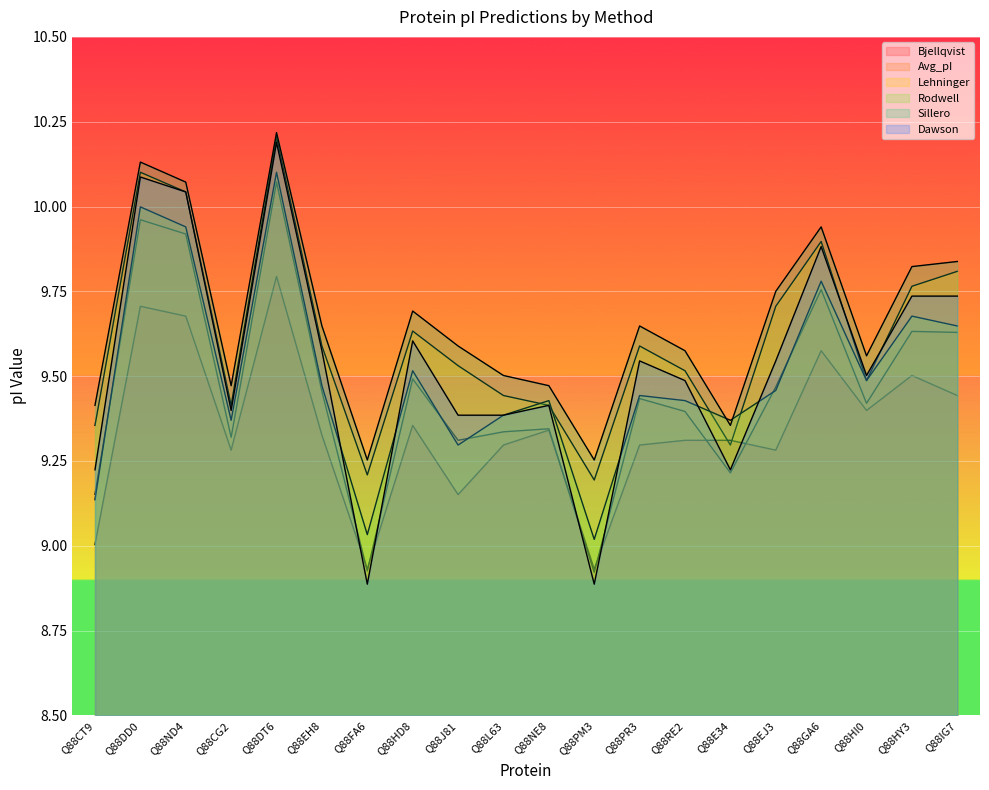

What is the maximum value shown in the chart?

10.2